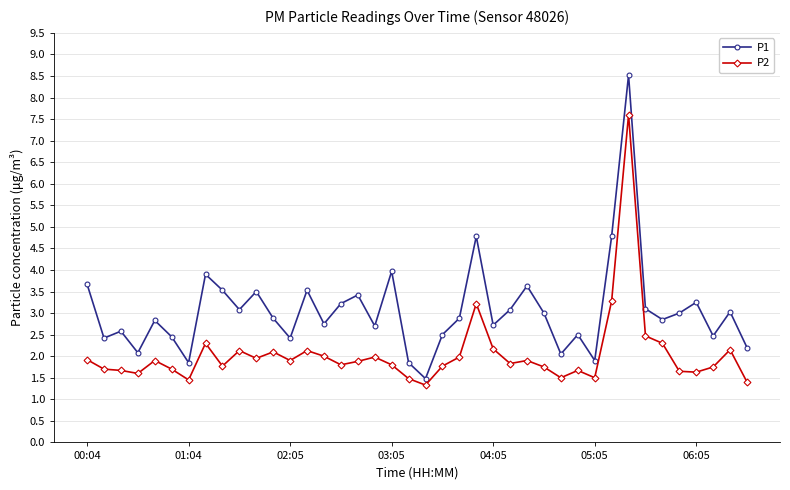

List the series in order of their peak value, lowest first.

P2, P1